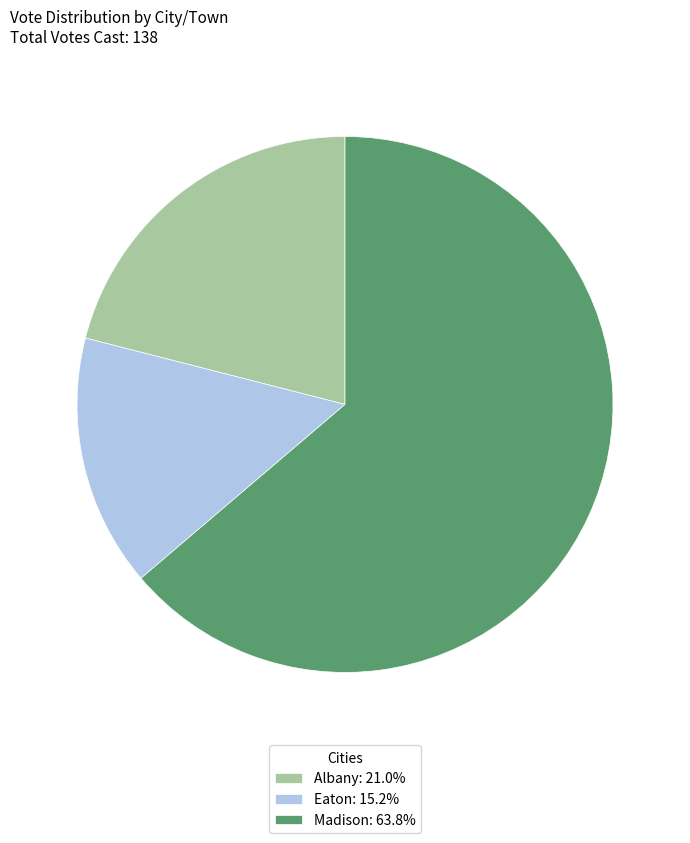

The Madison slice represents 64% of the pie. True or false?

True